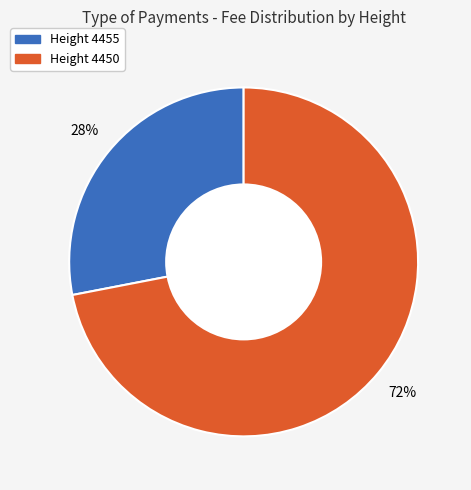

Which has a higher value, Height 4455 or Height 4450?

Height 4450